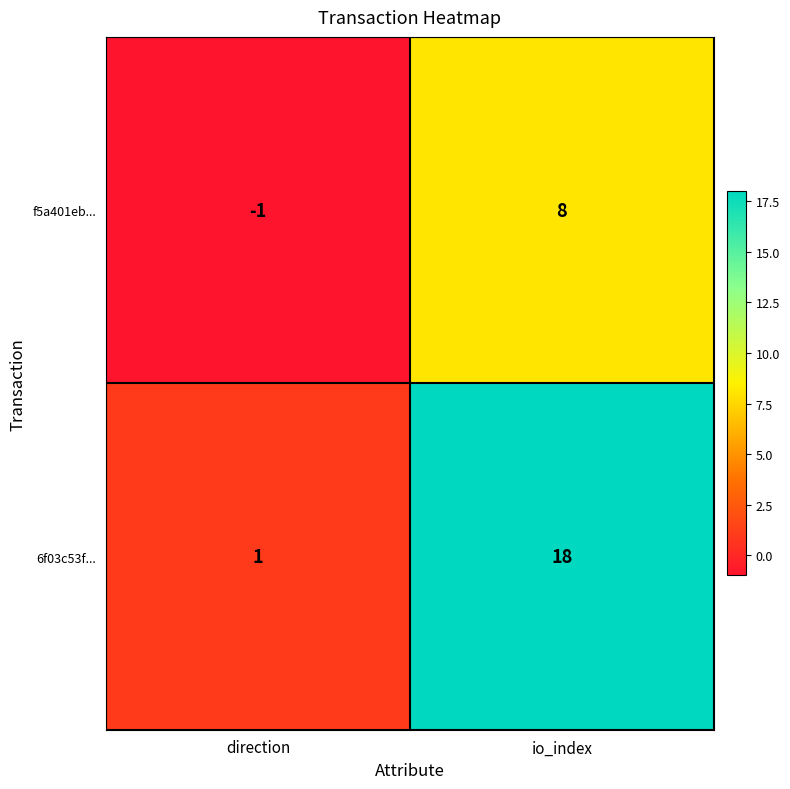

Reading left to right, transcribe all the data shown in this chart.

f5a401eb...: direction=-1	io_index=8
6f03c53f...: direction=1	io_index=18